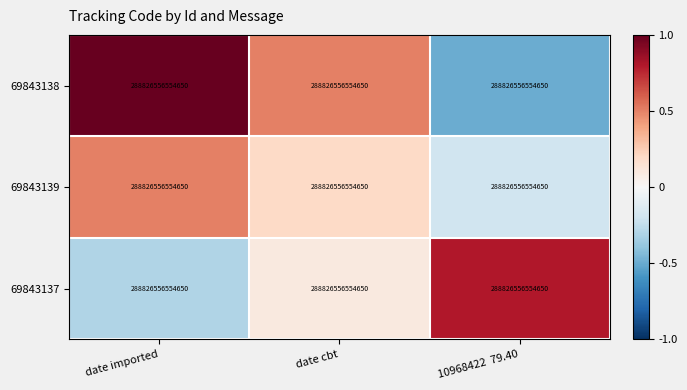

Rank the categories by 69843139 value from lowest to highest.

10968422 79.40, date cbt, date imported